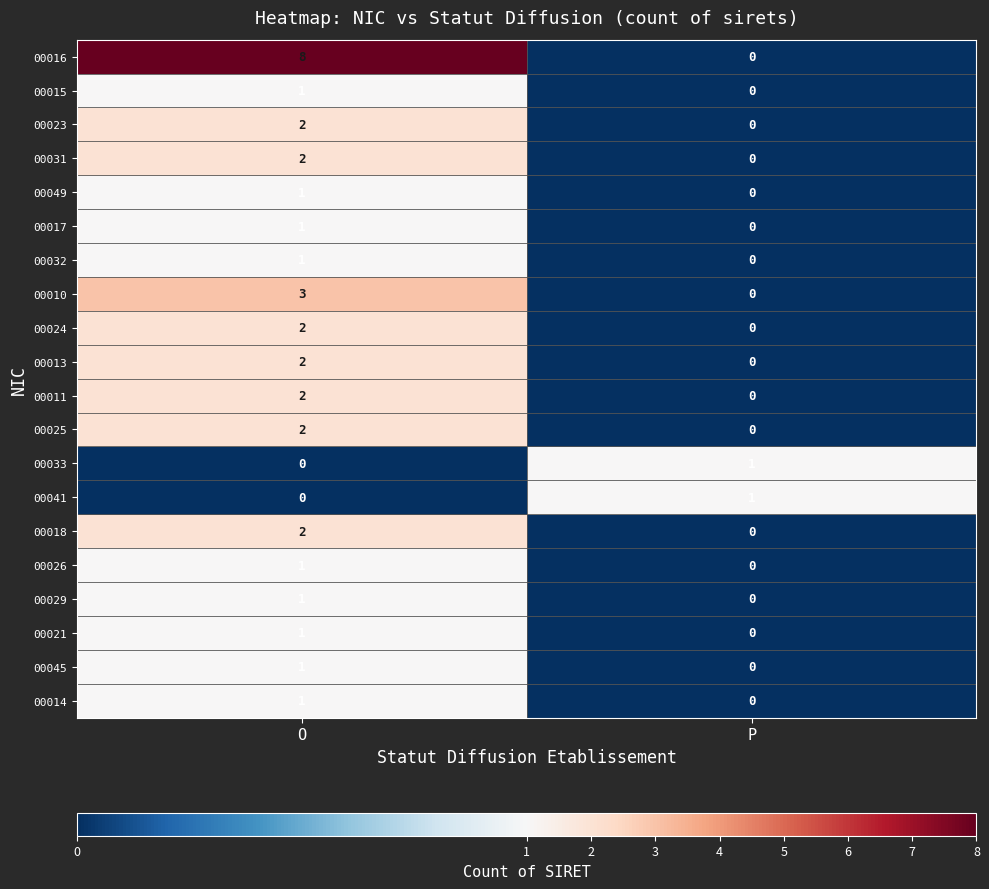

What is the difference between the maximum and minimum values in the 00010 series?

3